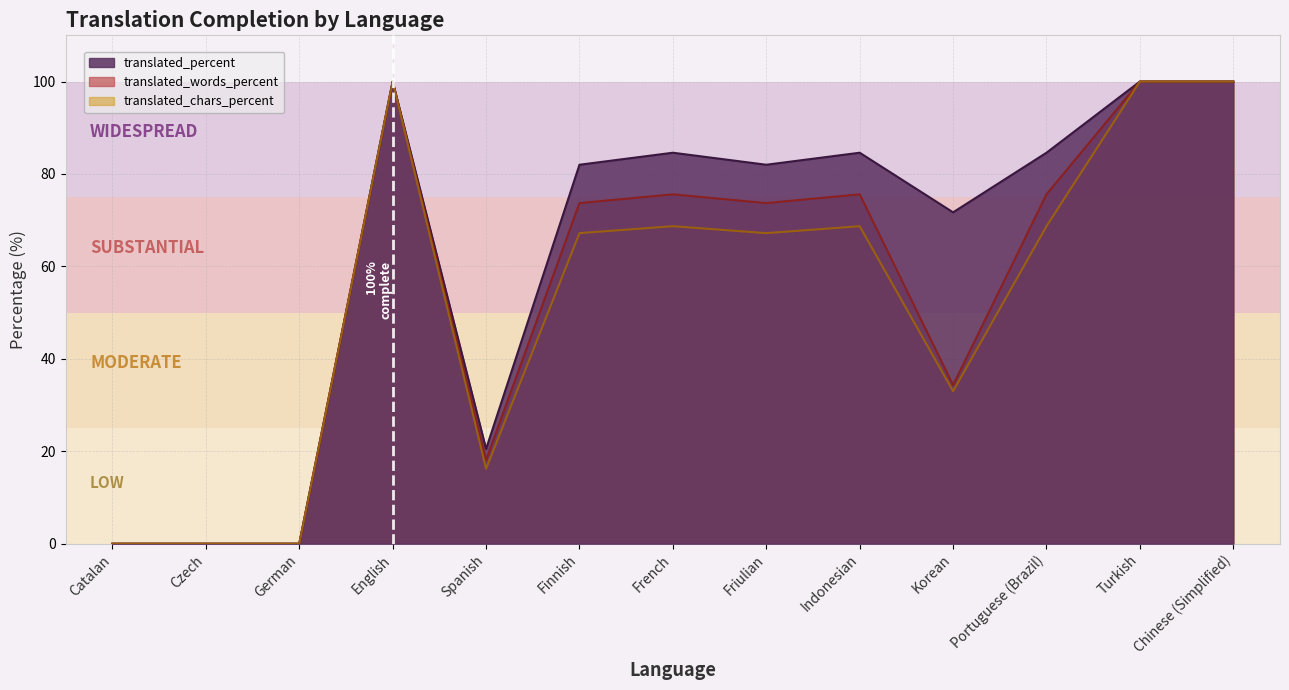

How many lines are shown in the chart?

3